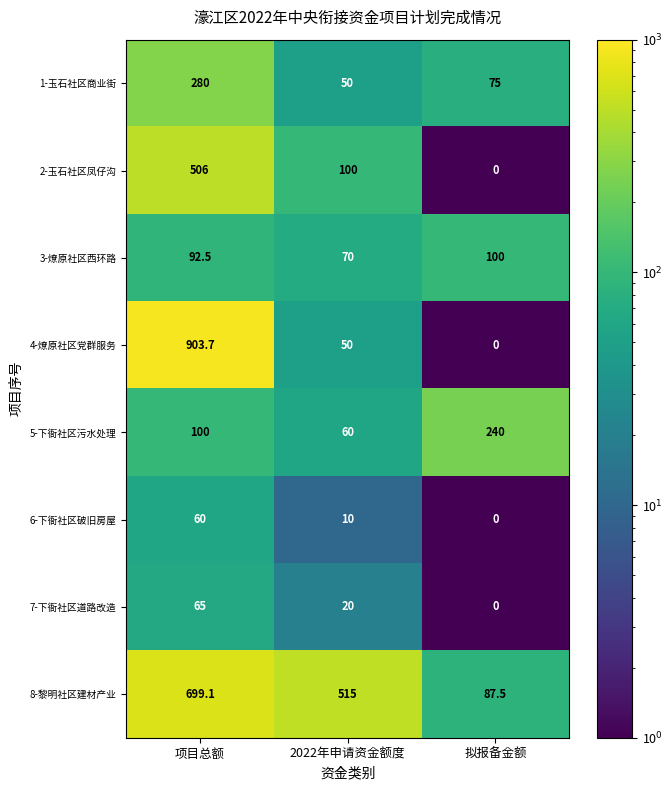

Rank the categories by 1-玉石社区商业街 value from highest to lowest.

项目总额, 拟报备金额, 2022年申请资金额度